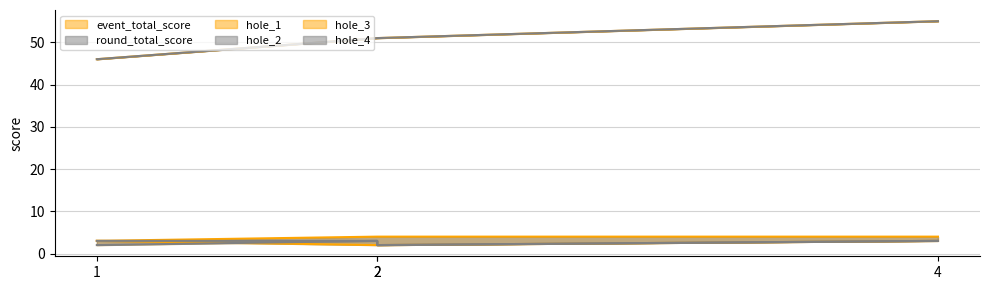

What is the value of the hole_2 point at the 1st from the left?

2